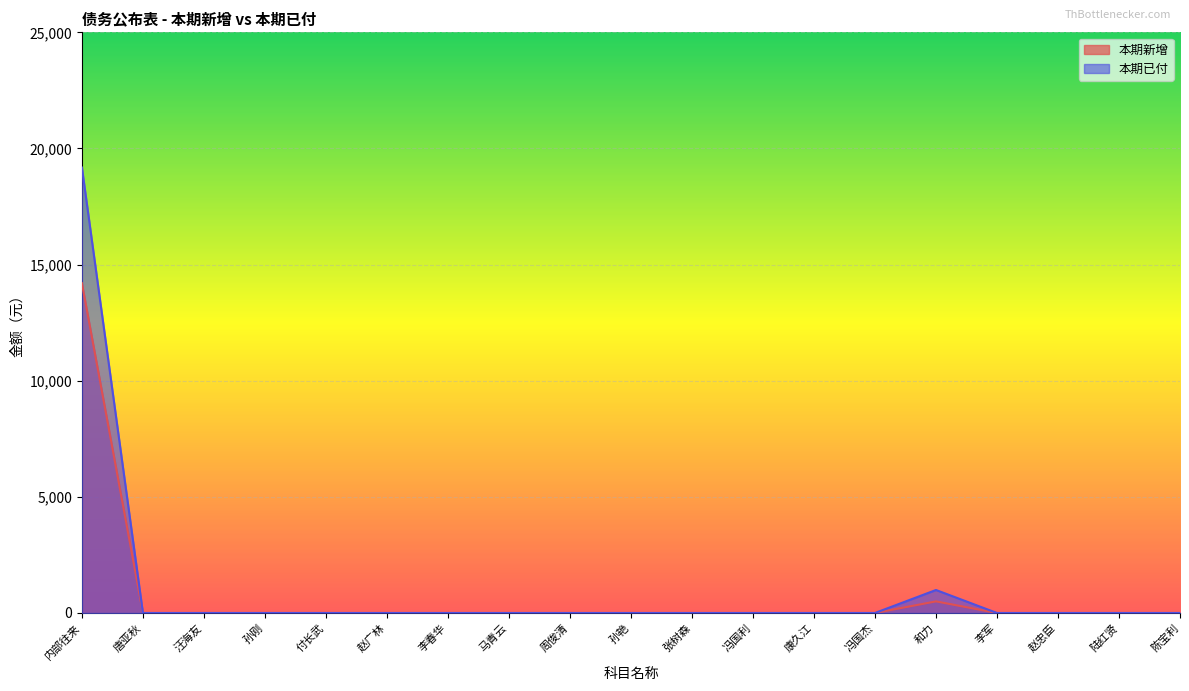

Reading left to right, extract all data points from this chart.

本期新增: 内部往来=14200.0	唐亚秋=0.0	汪海友=0.0	孙刚=0.0	付长武=0.0	赵广林=0.0	李春华=0.0	马青云=0.0	周俊清=0.0	孙艳=0.0	张树森=0.0	冯国利=0.0	康久江=0.0	冯国杰=0.0	和力=500.0	李军=0.0	赵忠臣=0.0	陆红贤=0.0	陈宝利=0.0
本期已付: 内部往来=19179.7	唐亚秋=0.0	汪海友=0.0	孙刚=0.0	付长武=0.0	赵广林=0.0	李春华=0.0	马青云=0.0	周俊清=0.0	孙艳=0.0	张树森=0.0	冯国利=0.0	康久江=0.0	冯国杰=0.0	和力=990.0	李军=0.0	赵忠臣=0.0	陆红贤=0.0	陈宝利=0.0